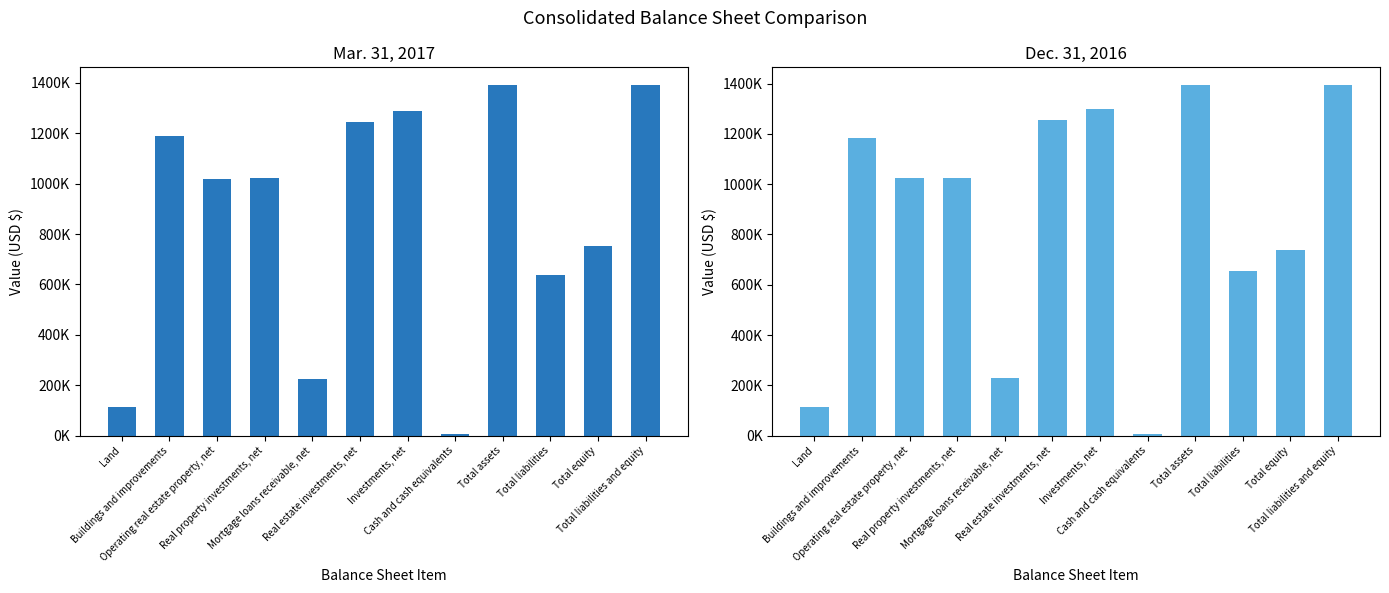

What is the label of the 11th bar from the left?

Total equity